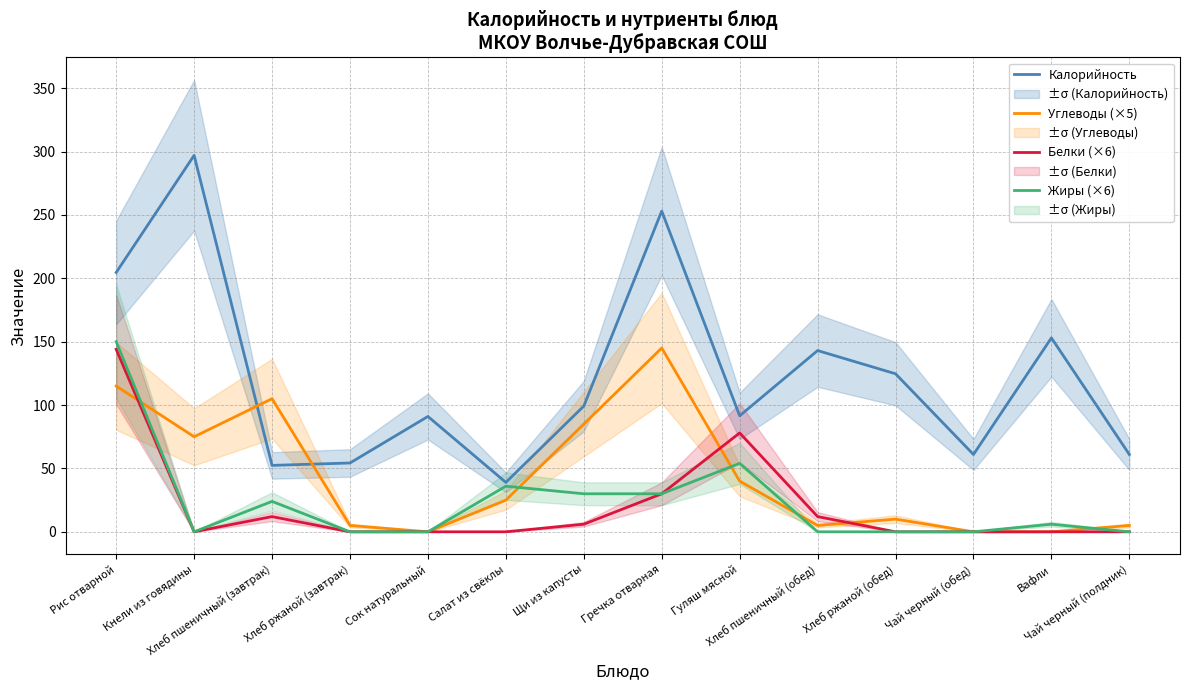

Between Рис отварной and Щи из капусты, which is larger?

Рис отварной